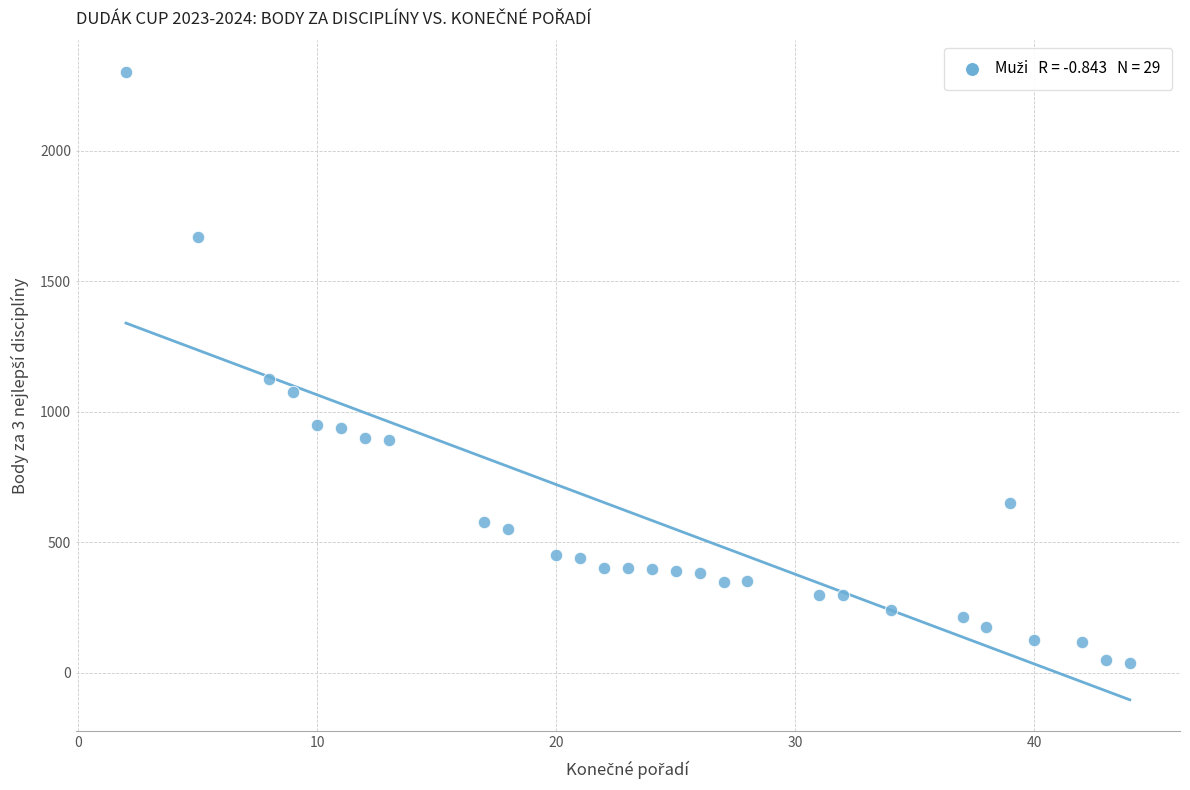

What is the range of X values (max minus min)?

42